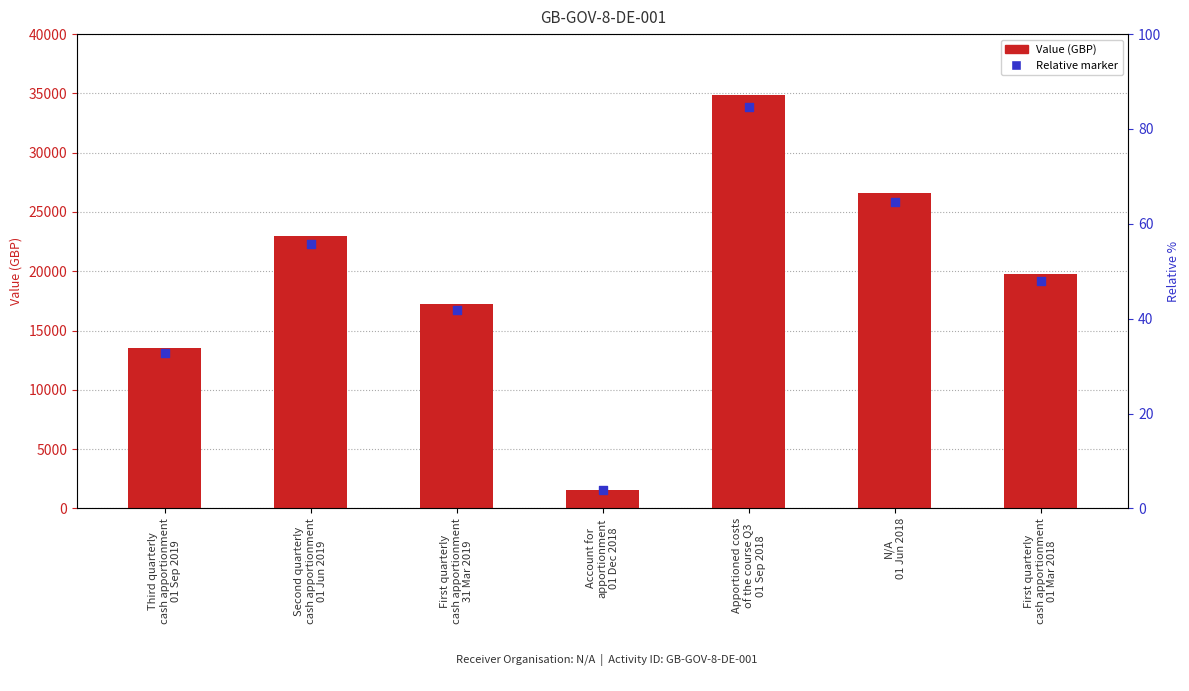

At which category is the sum across all series the highest?

Apportioned costs
of the course Q3
01 Sep 2018